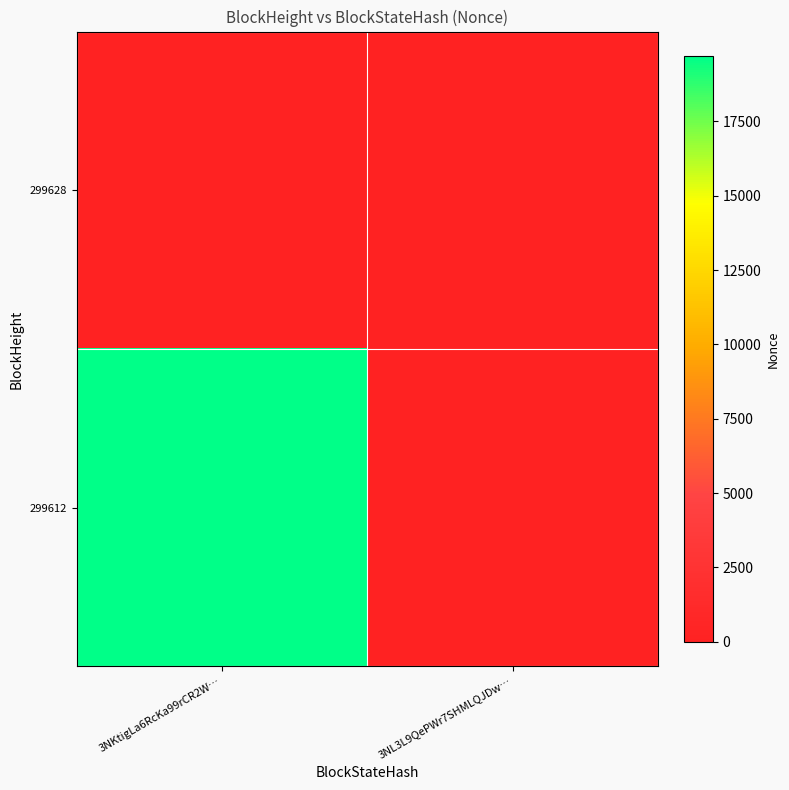

Which series has the widest spread of values?

299612